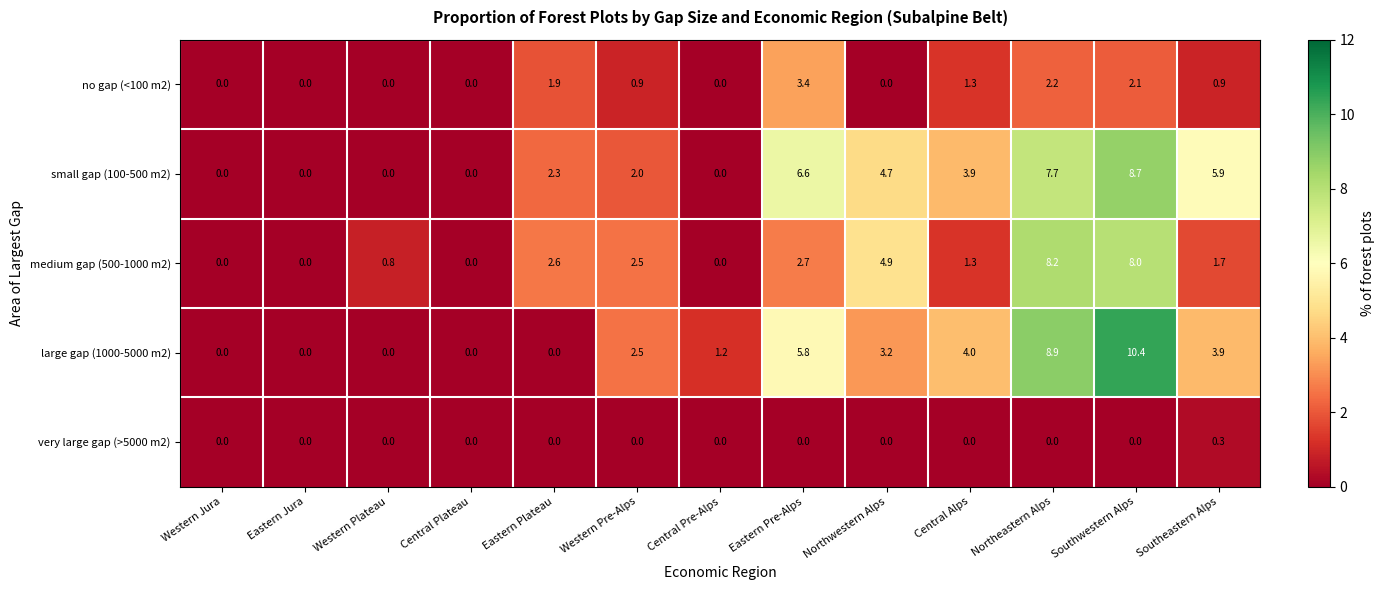

Which category has the highest value across all series?

Southwestern Alps